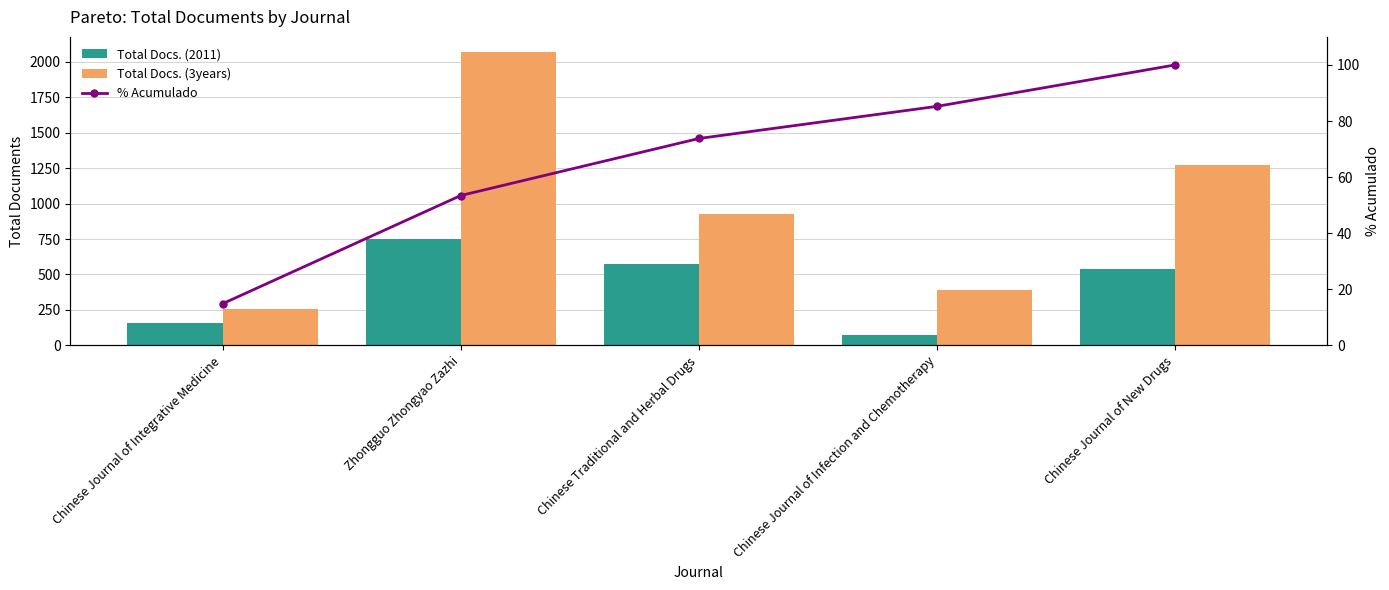

At Chinese Journal of New Drugs, list the series in order from smallest to largest.

% Acumulado, Total Docs. (2011), Total Docs. (3years)